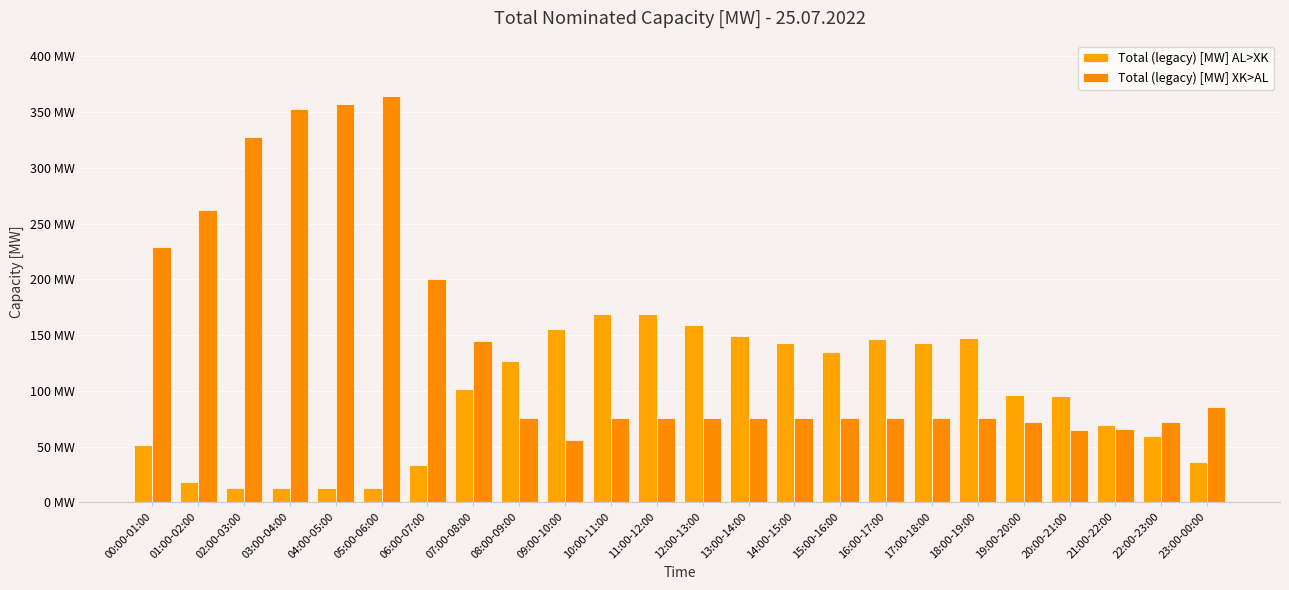

Are the bars horizontal?

No